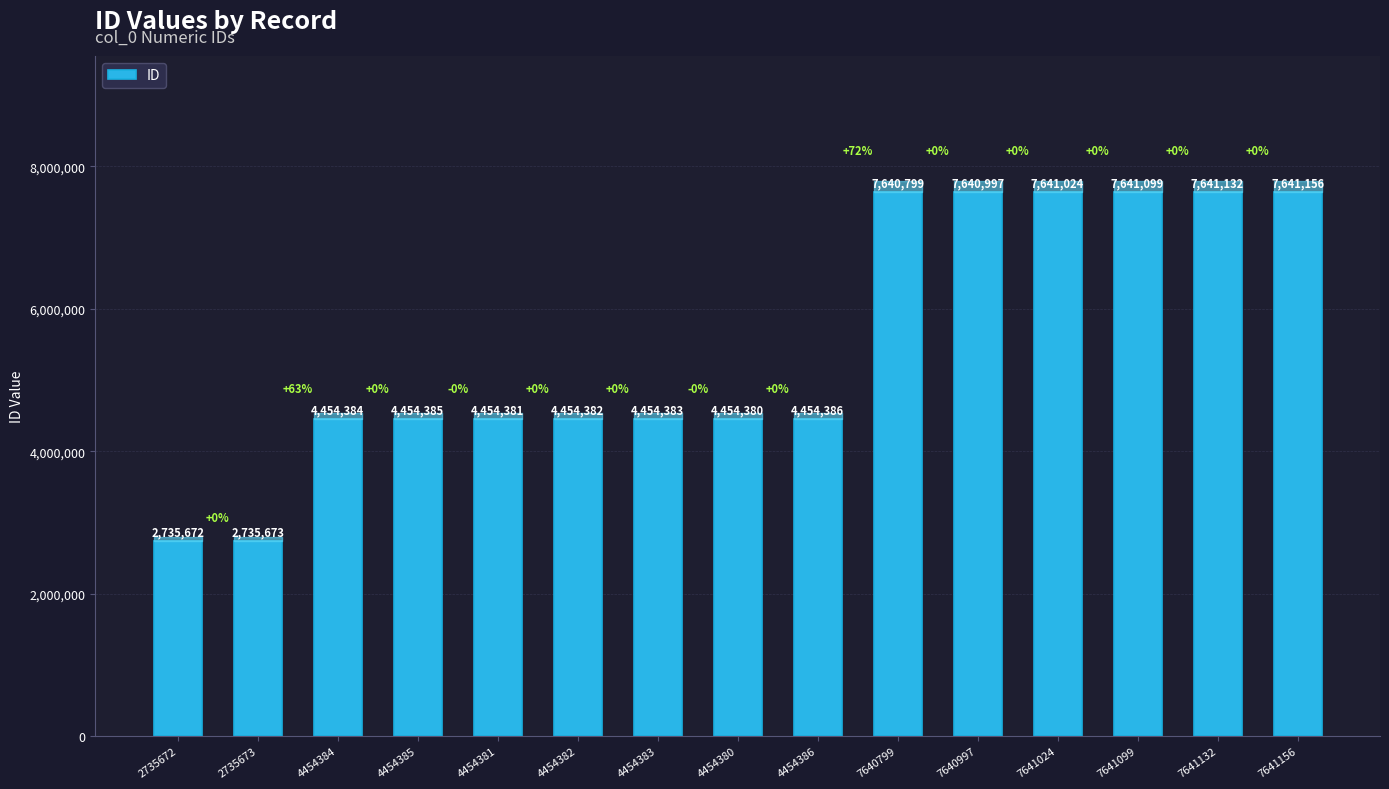

How many distinct data groups are displayed?

1